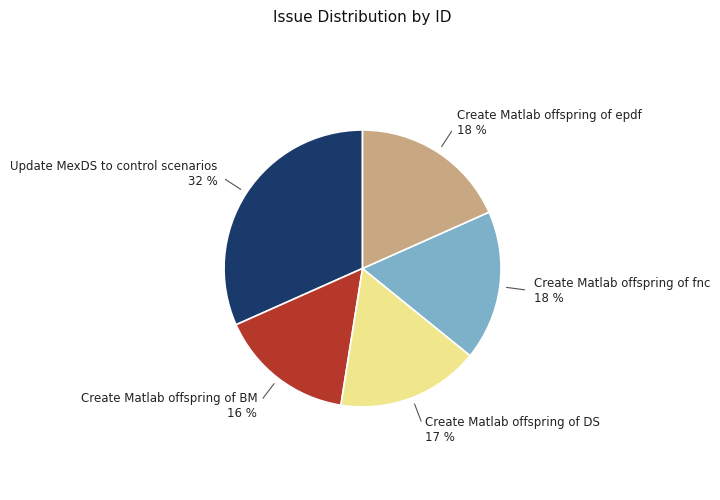

Does any single category account for the majority?

No